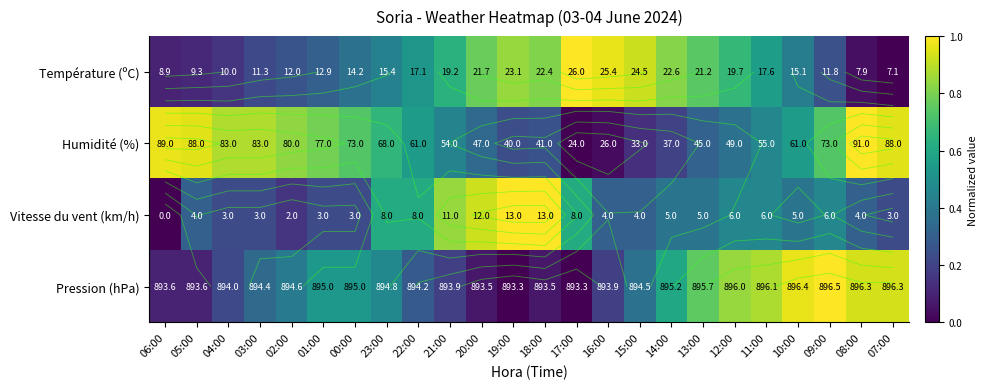

Between 19:00 and 07:00, which series saw the biggest shift?

Pression (hPa)